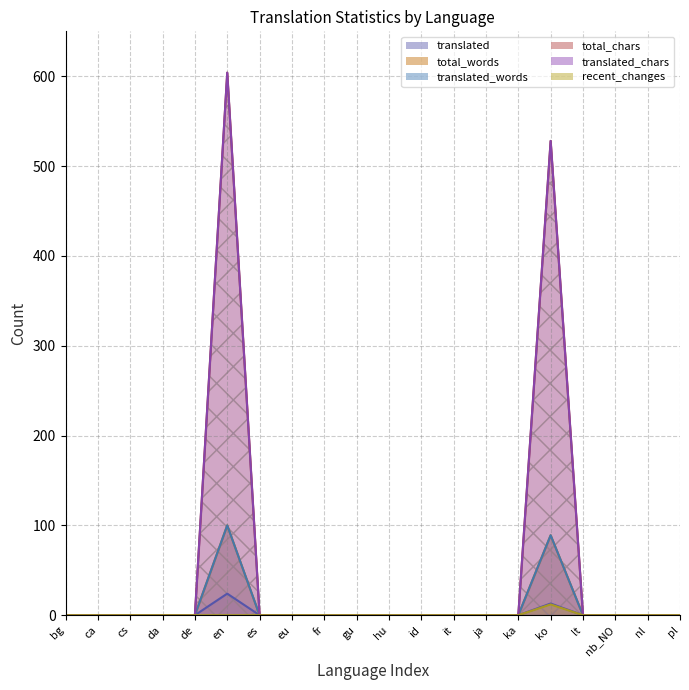

How many lines are shown in the chart?

6